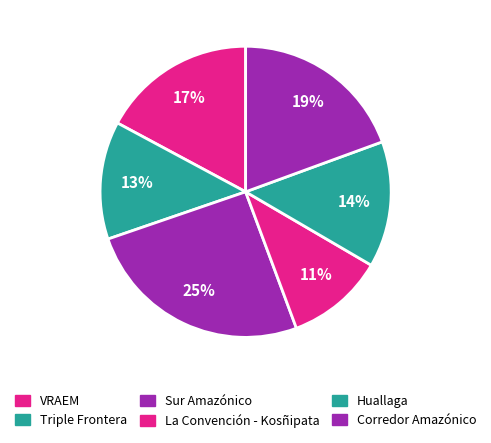

To the nearest percent, what is the difference between the Huallaga and Triple Frontera slice percentages?

1%